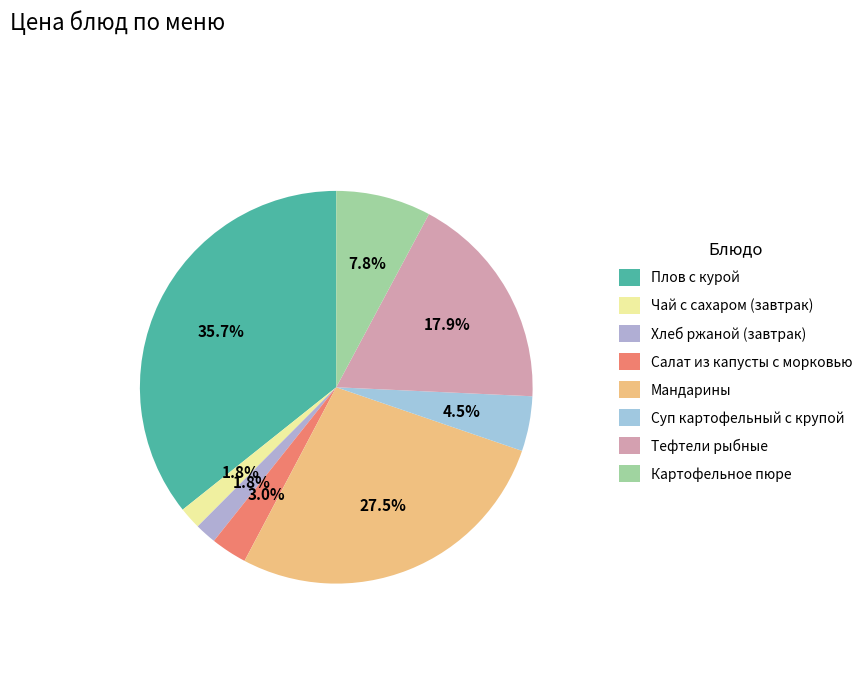

Is it true that Картофельное пюре is 20% of the pie?

False